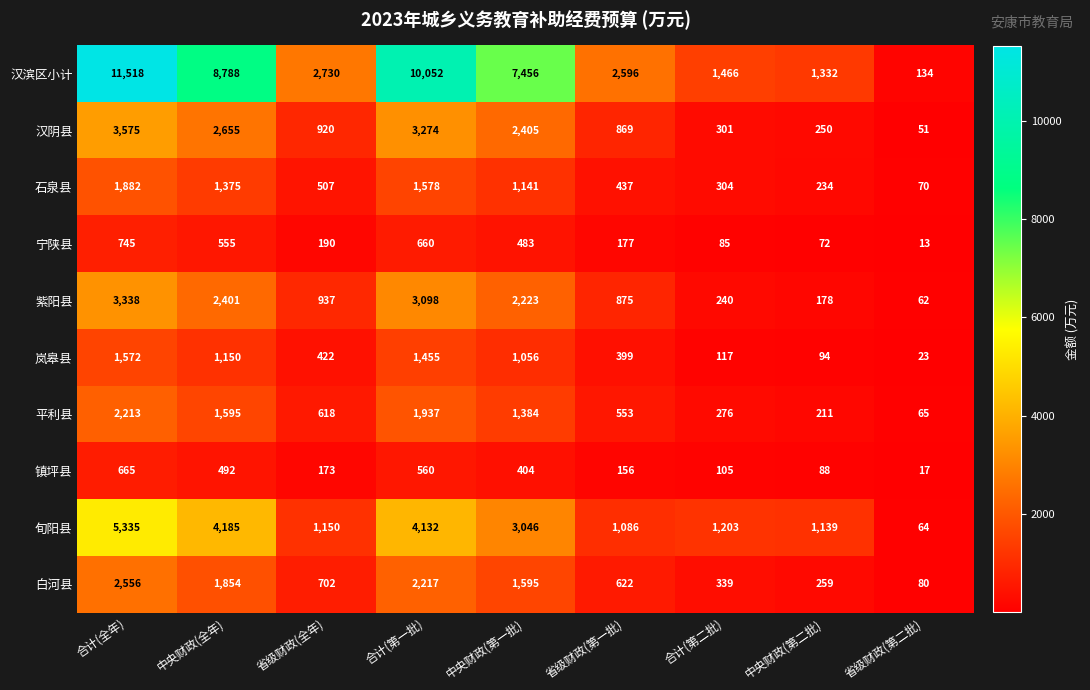

True or false: 宁陕县 has a value of 660 at 合计(第一批).

True